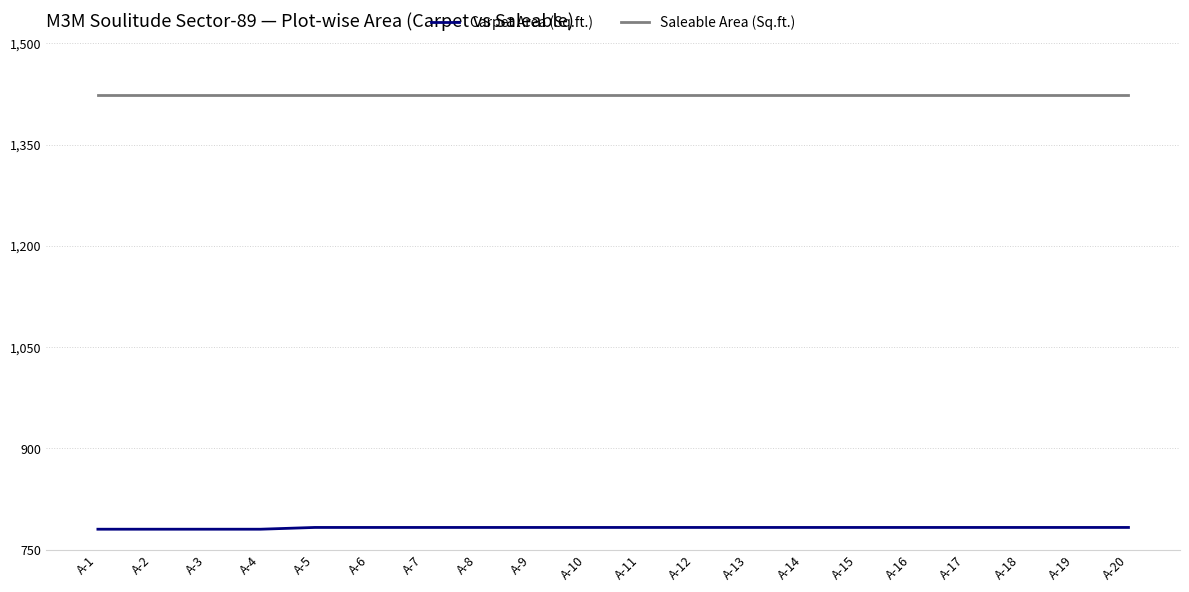

What is the average value of the Saleable Area (Sq.ft.) series?

1423.0